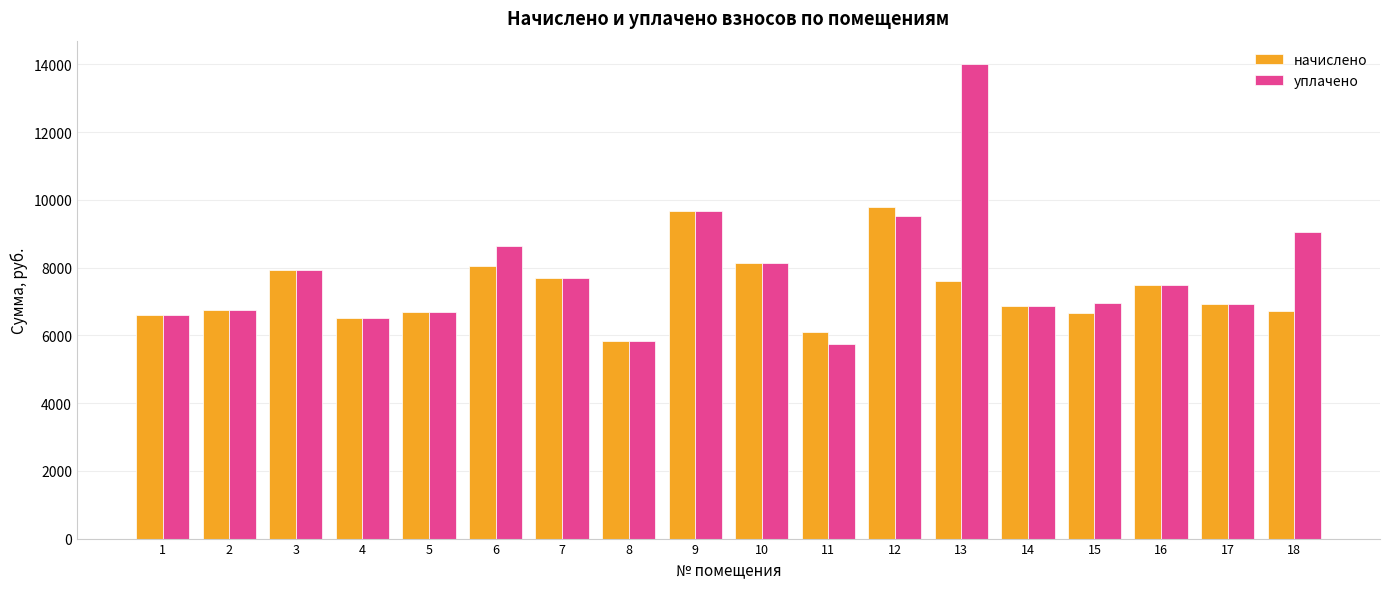

Which series has the largest range (max minus min)?

уплачено